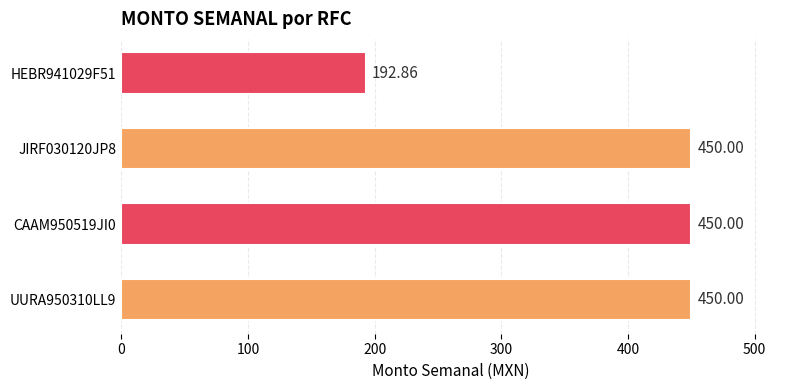

What is the ratio of the value at UURA950310LL9 to the value at JIRF030120JP8?

1.0